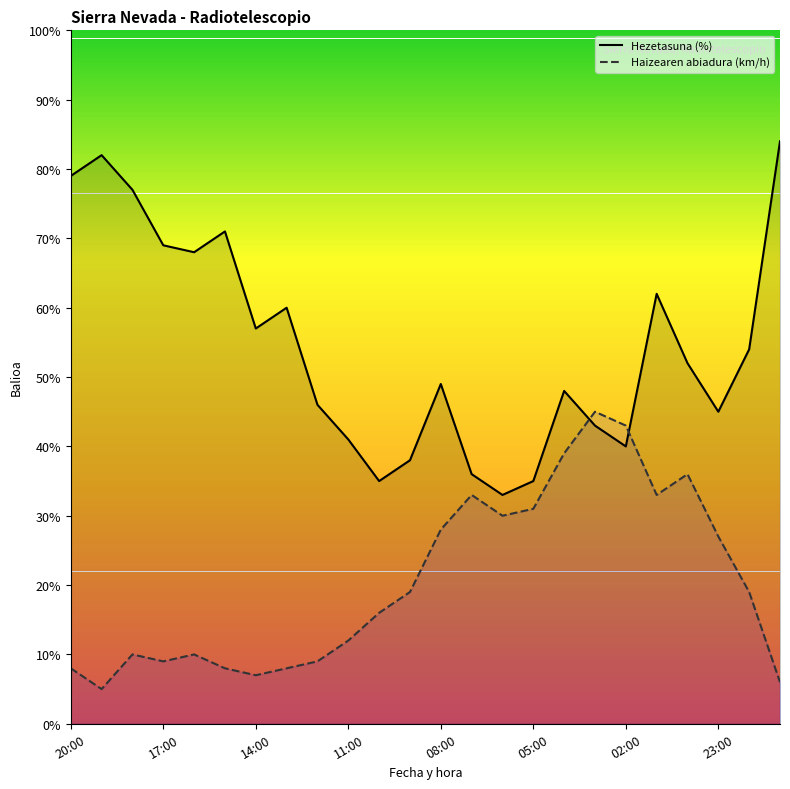

What is the difference between the maximum and minimum values in the Haizearen abiadura (km/h) series?

40